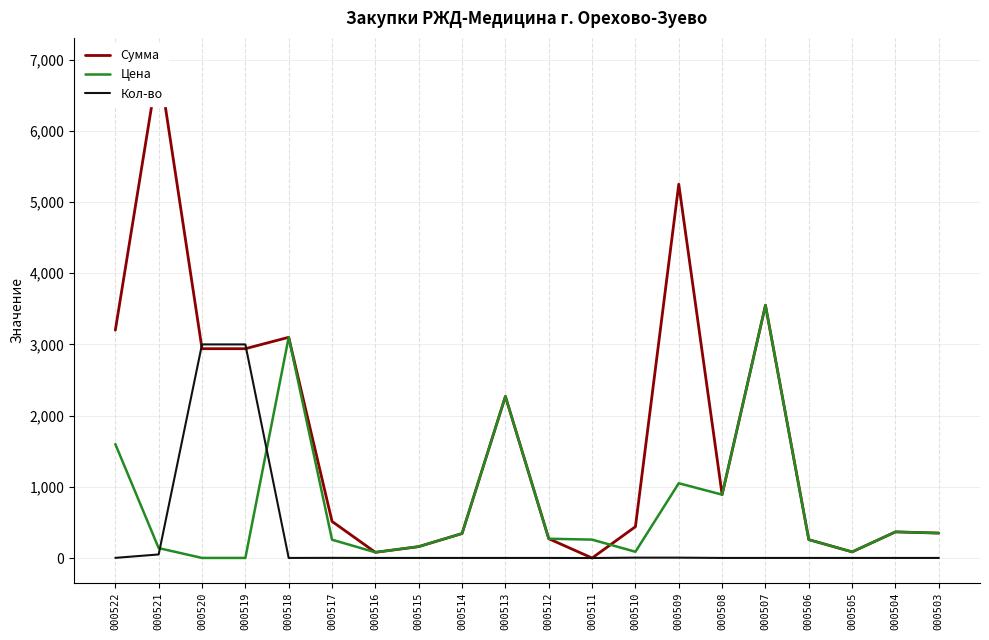

Reading left to right, transcribe all the data shown in this chart.

Сумма: 000522=3200.0	000521=6957.5	000520=2940.0	000519=2940.0	000518=3100.0	000517=514.0	000516=80.0	000515=160.0	000514=344.0	000513=2270.0	000512=271.0	000511=0.0	000510=440.0	000509=5250.0	000508=890.0	000507=3550.0	000506=258.0	000505=86.0	000504=367.0	000503=350.0
Цена: 000522=1600.0	000521=139.2	000520=1.0	000519=1.0	000518=3100.0	000517=257.0	000516=80.0	000515=160.0	000514=344.0	000513=2270.0	000512=271.0	000511=258.0	000510=88.0	000509=1050.0	000508=890.0	000507=3550.0	000506=258.0	000505=86.0	000504=367.0	000503=350.0
Кол-во: 000522=2.0	000521=50.0	000520=3000.0	000519=3000.0	000518=1.0	000517=2.0	000516=1.0	000515=1.0	000514=1.0	000513=1.0	000512=1.0	000511=0.0	000510=5.0	000509=5.0	000508=1.0	000507=1.0	000506=1.0	000505=1.0	000504=1.0	000503=1.0